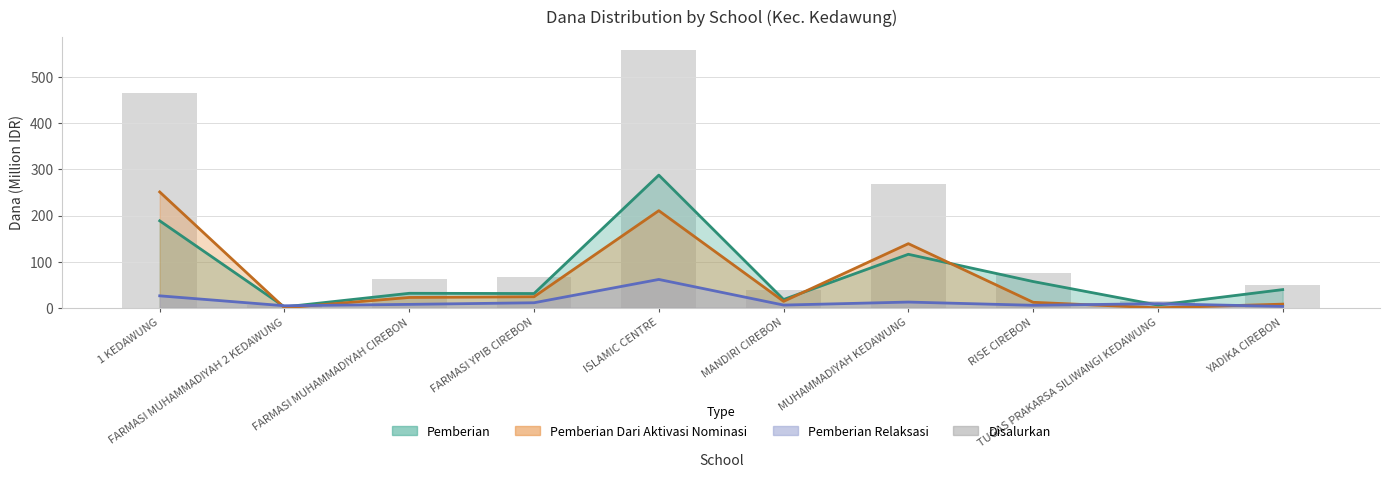

What value does the data have at FARMASI MUHAMMADIYAH CIREBON?

61.5